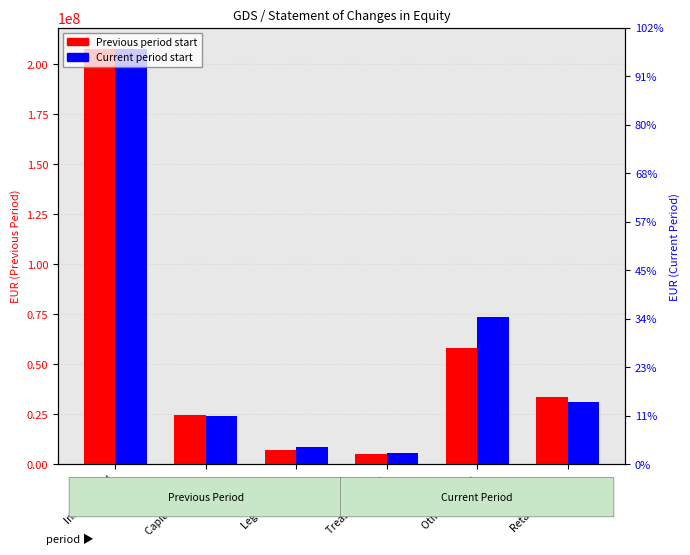

What is the label of the 6th bar from the left?

Retained profit